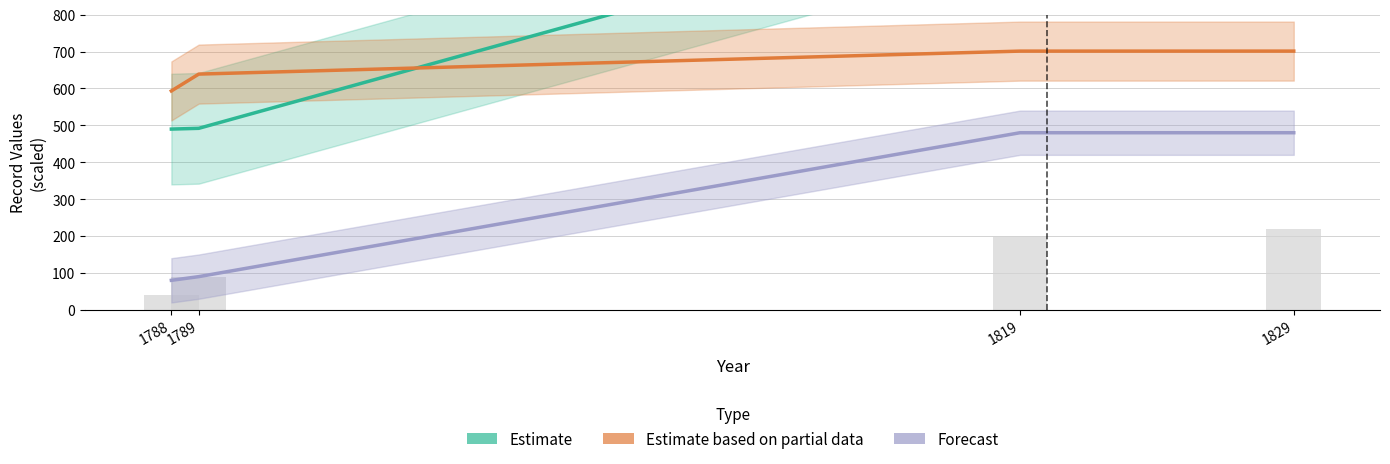

Rank the series by their maximum value, from highest to lowest.

Estimate, Estimate based on partial data, Forecast